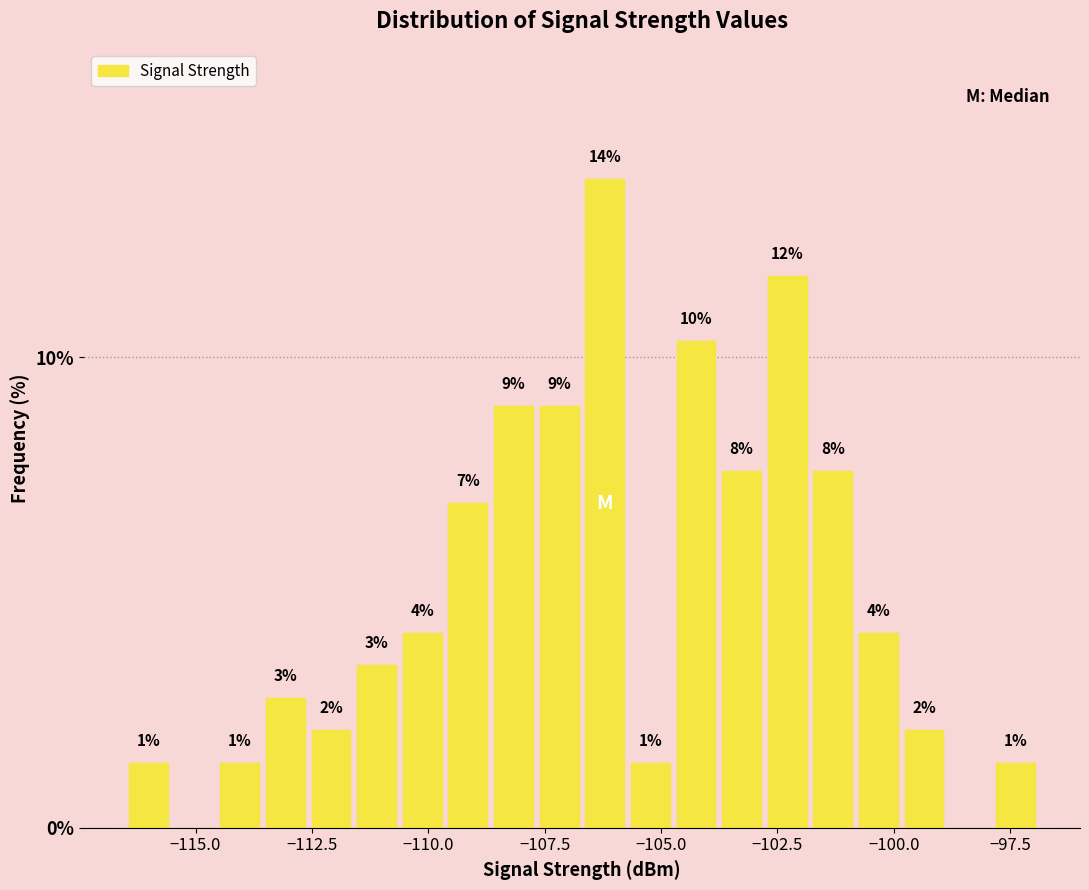

Read against the x-axis, roughly where is the centre of the tallest bar?

-106.0